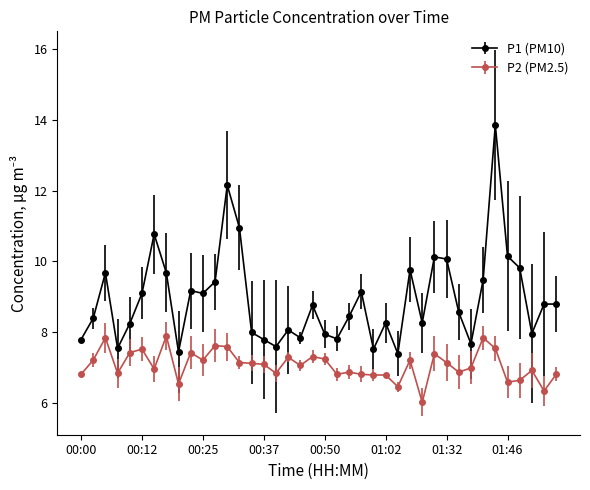

What is the value of the P2 (PM2.5) point at the 14th from the left?

7.2